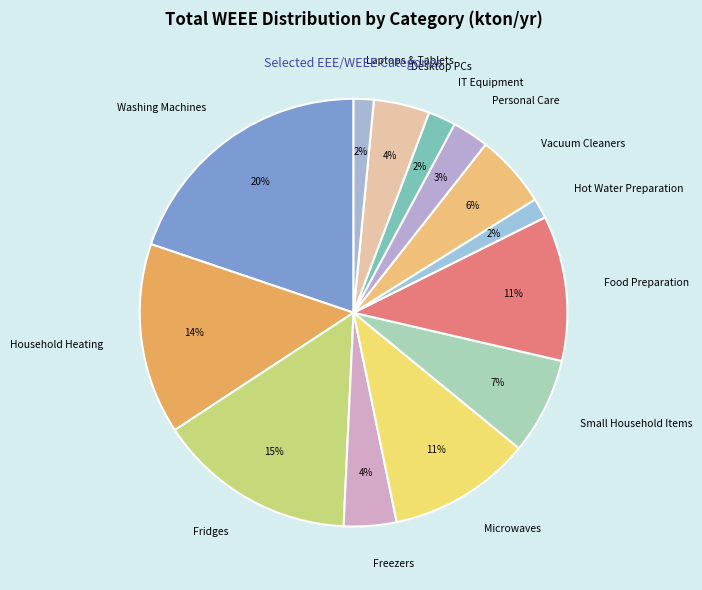

What is the largest slice in the pie chart?

Washing Machines